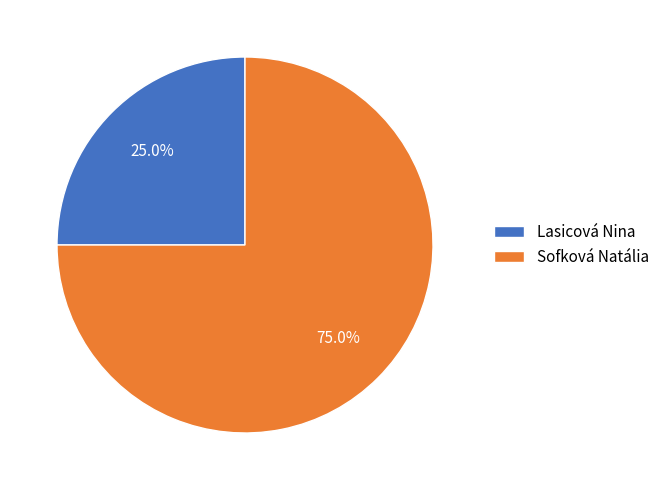

Rank the categories by value from highest to lowest.

Sofková Natália, Lasicová Nina